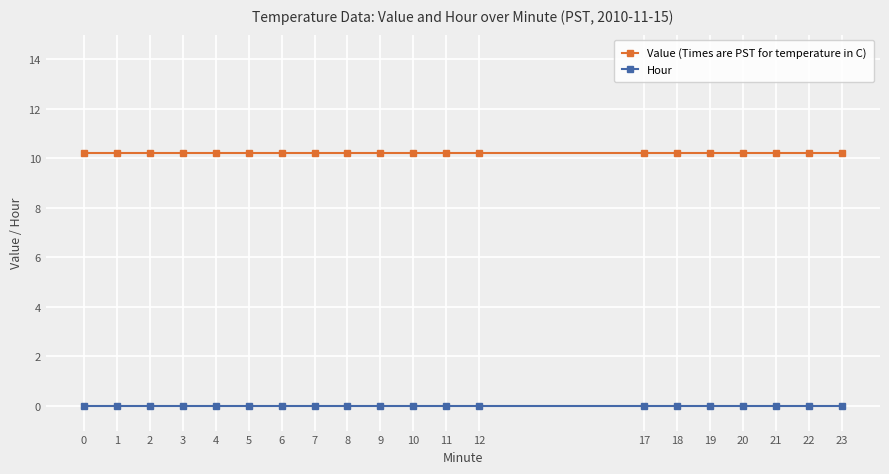

What are all the series names shown in the legend?

Value (Times are PST for temperature in C), Hour